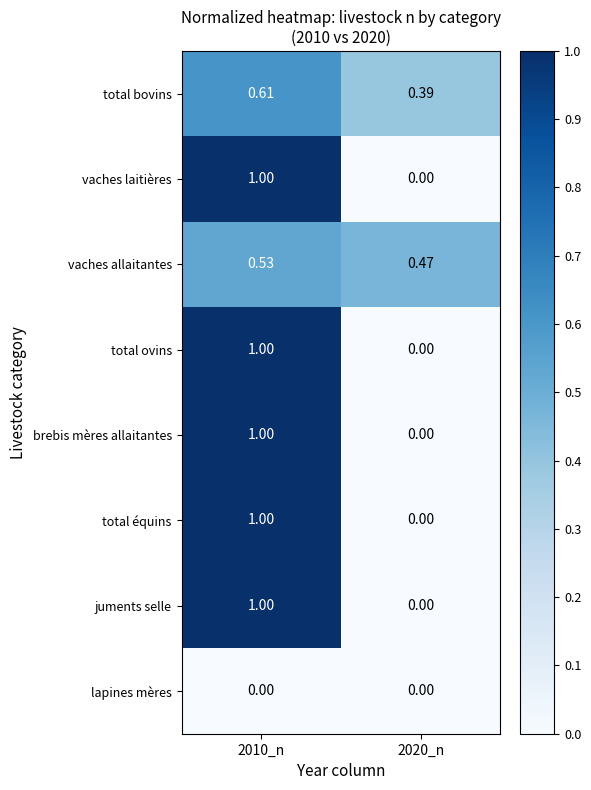

Is the value of total équins at 2010_n greater than the value of vaches allaitantes at 2020_n?

Yes